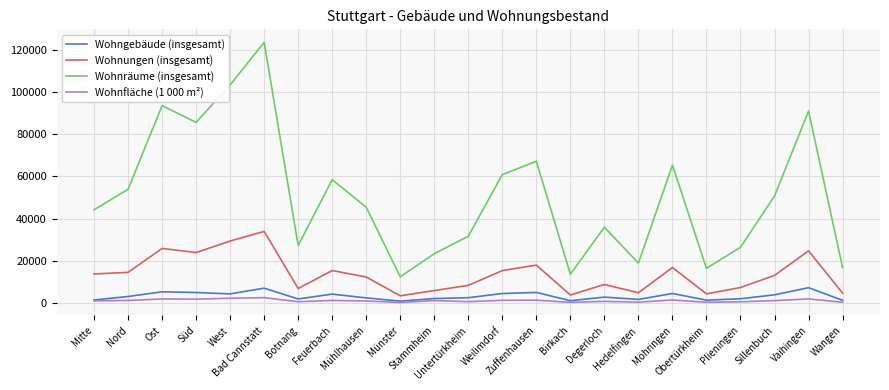

The value of Wohnungen (insgesamt) at Weilimdorf is 9877.0. True or false?

False